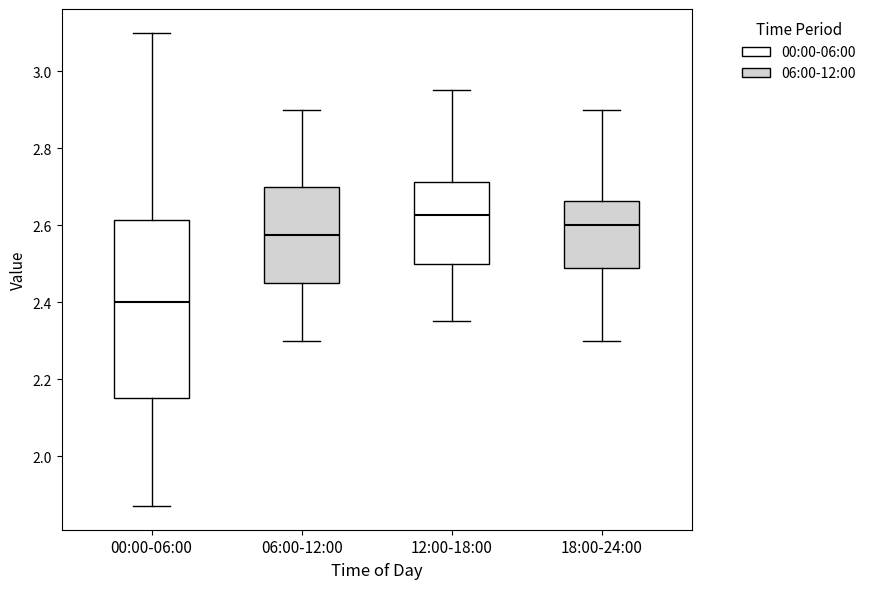

Which box has the highest median line?

12:00-18:00